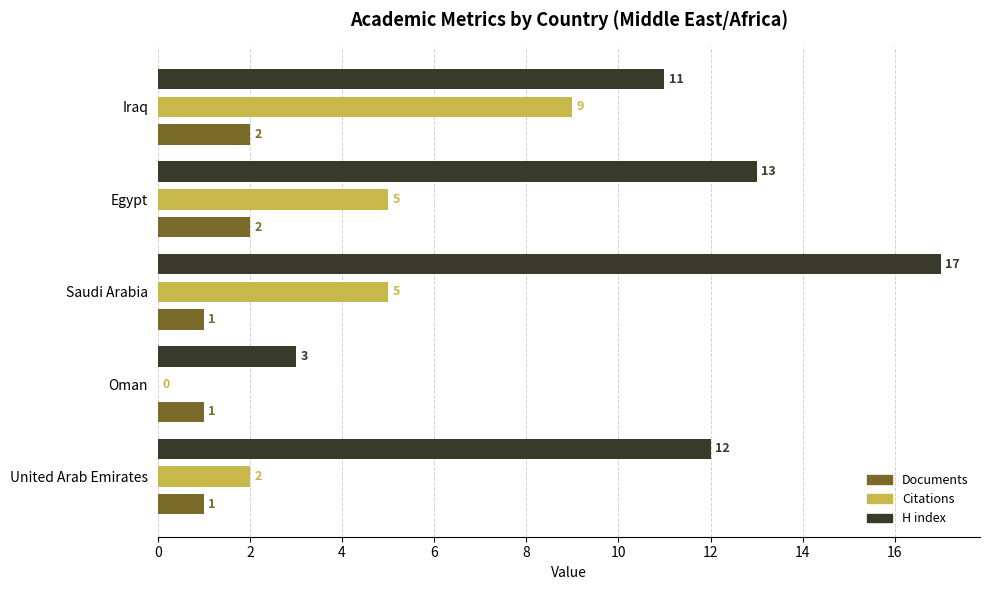

Which series has the largest total across all categories?

H index